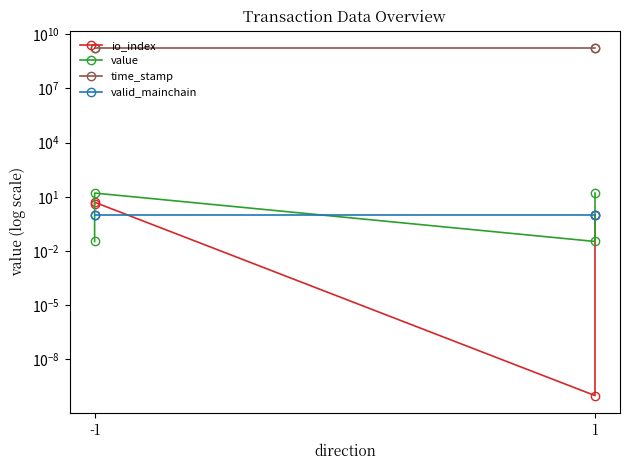

Where do valid_mainchain and value first cross each other?

-1 and -1